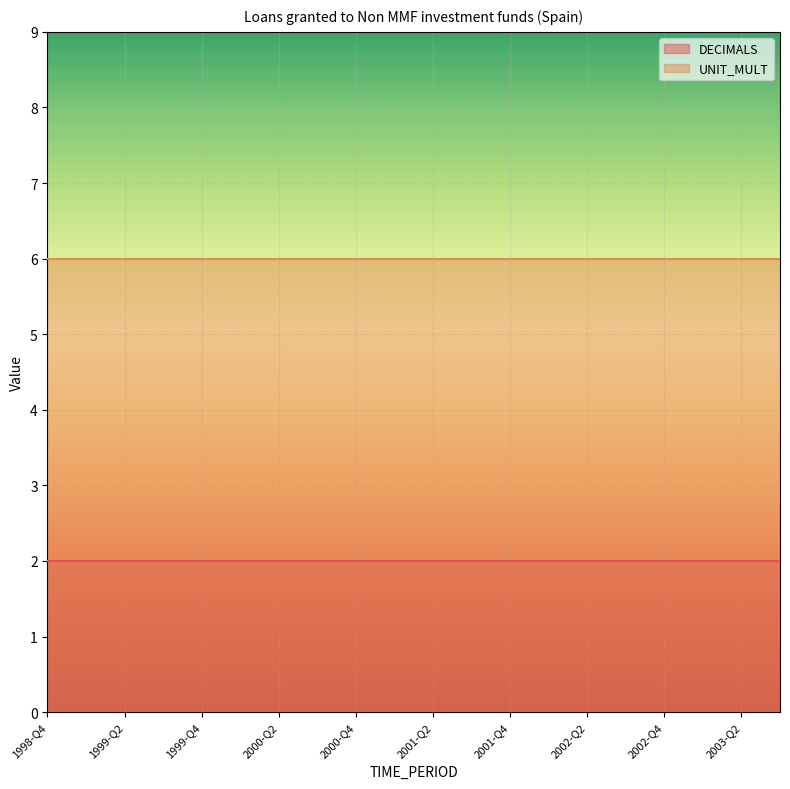

Is it true that UNIT_MULT equals 3 at 2002-Q1?

False